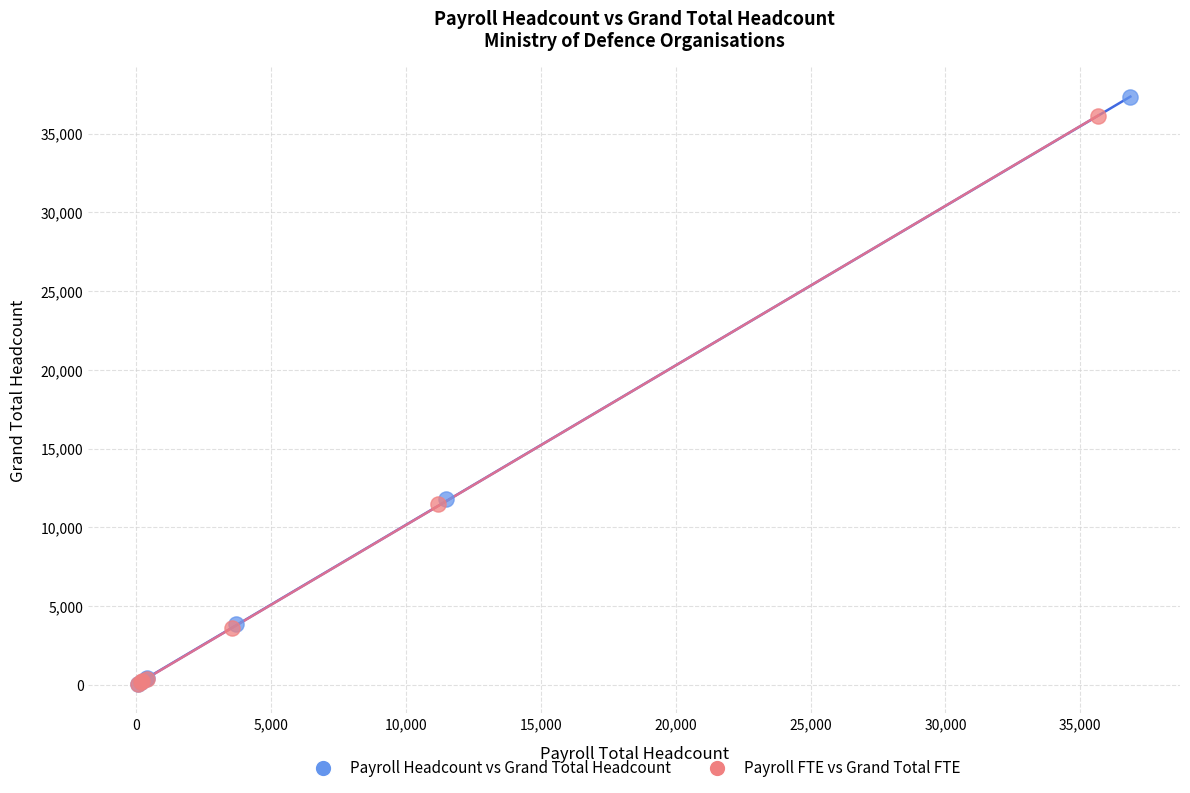

Which series contains the highest Y value?

Payroll Headcount vs Grand Total Headcount